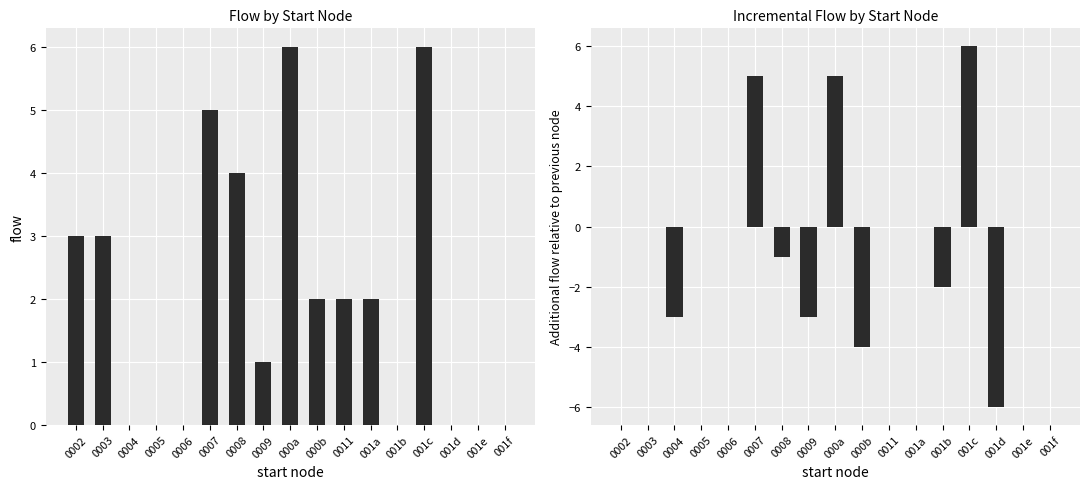

What is the difference between the second highest and minimum values in the delta flow series?

11